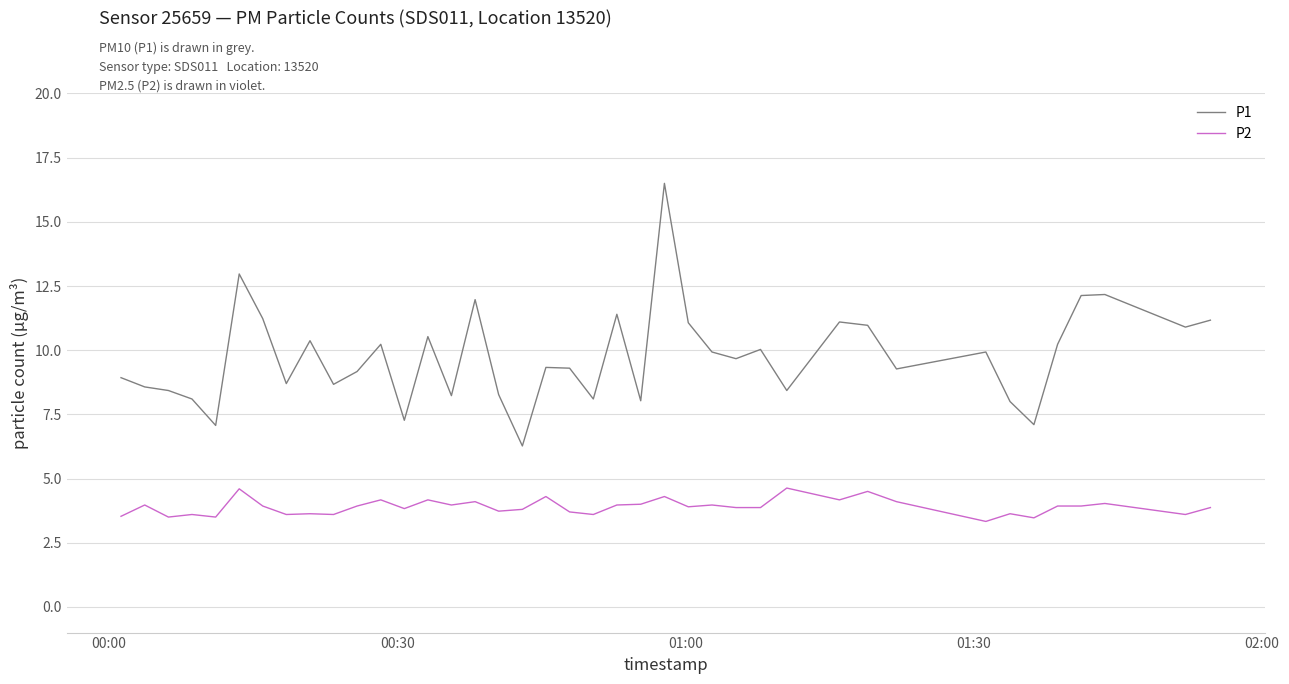

Which series has the largest range (max minus min)?

P1